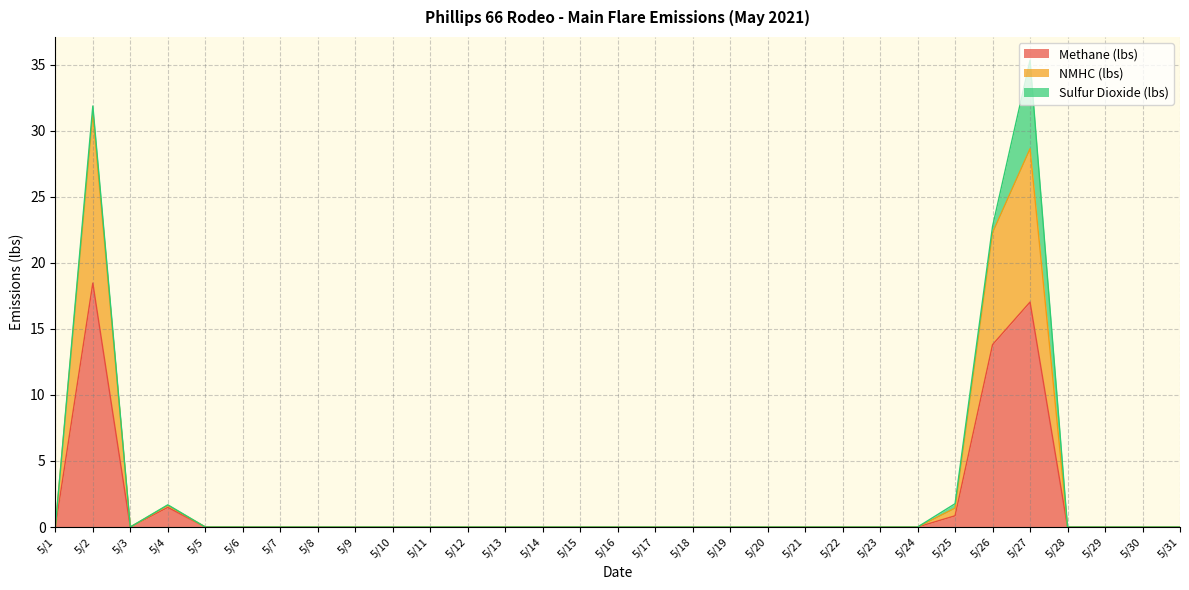

Where is Methane (lbs) nearest to the value 9?

5/26